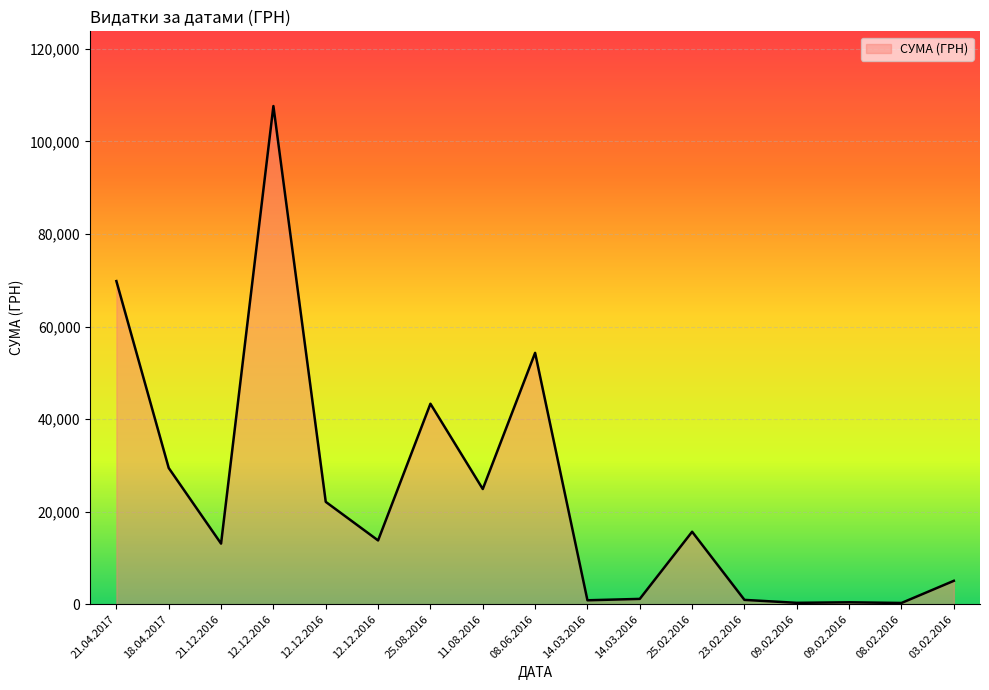

What is the difference between the values at 14.03.2016 and 09.02.2016?

552.6